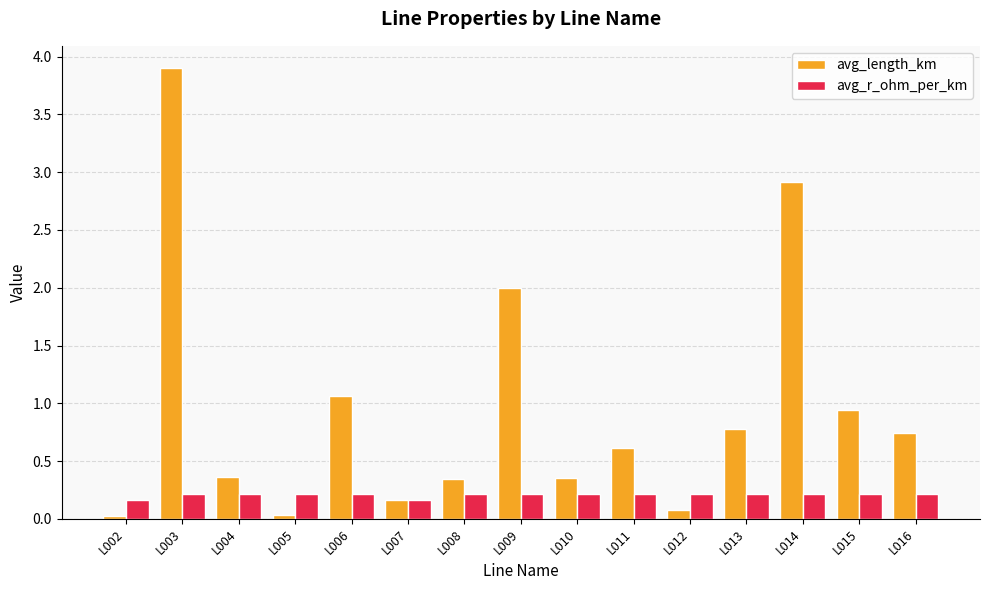

At how many categories does at least one series exceed 0?

15